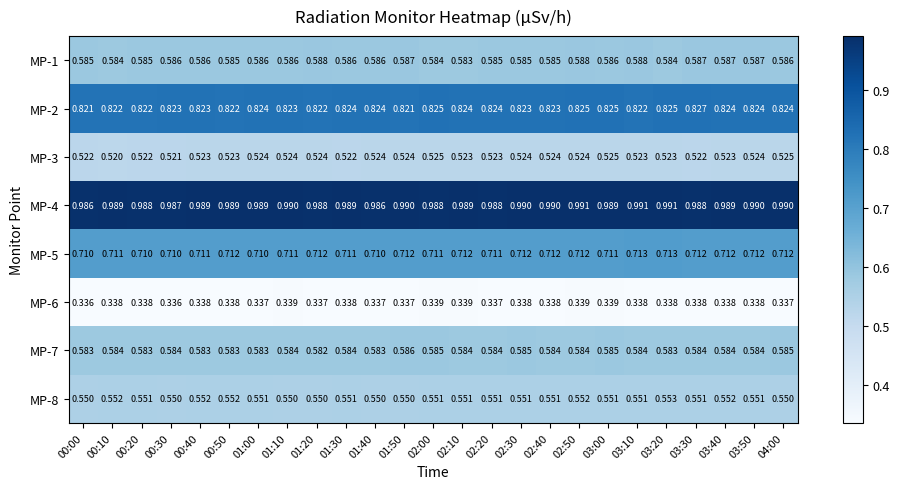

Which series has the largest total across all categories?

MP-4